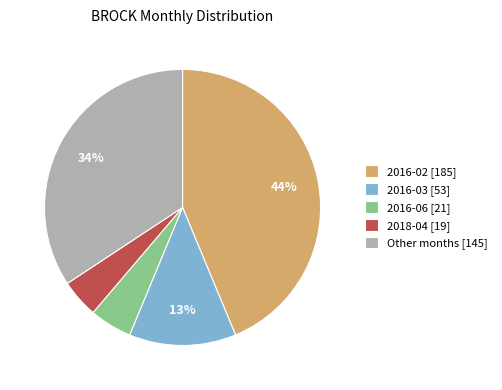

To the nearest percent, what is the average slice percentage?

20%